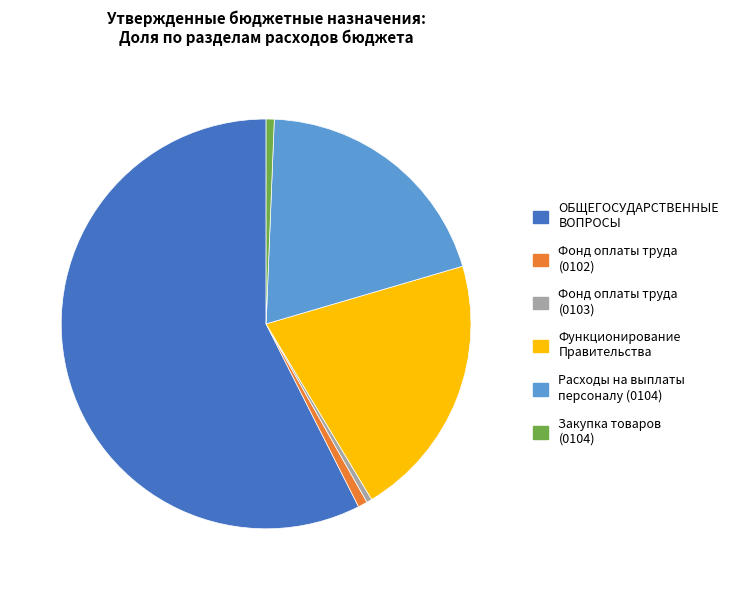

How many segments does this pie chart have?

6